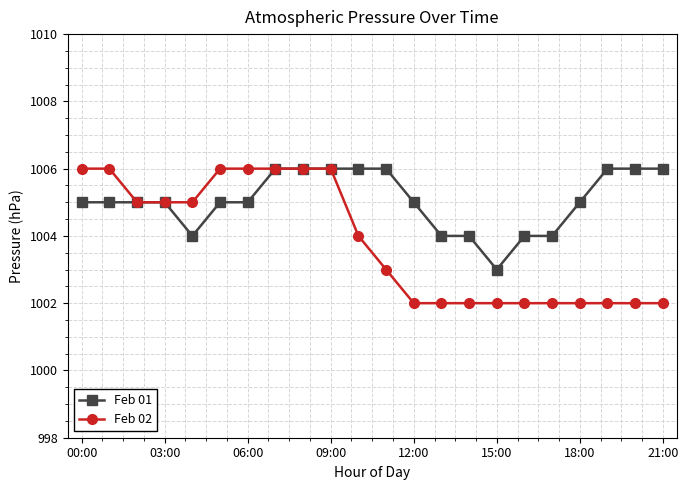

Which series has the widest spread of values?

Feb 02